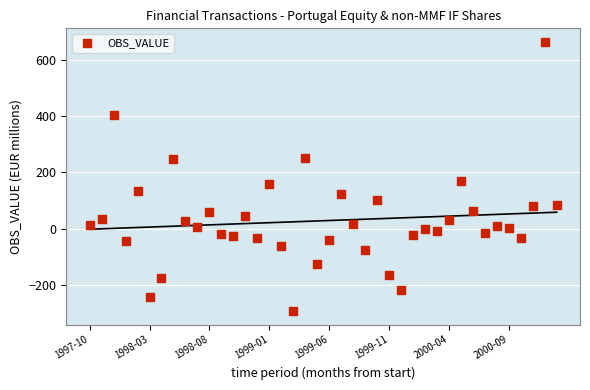

What is the range of Y values (max minus min)?

959